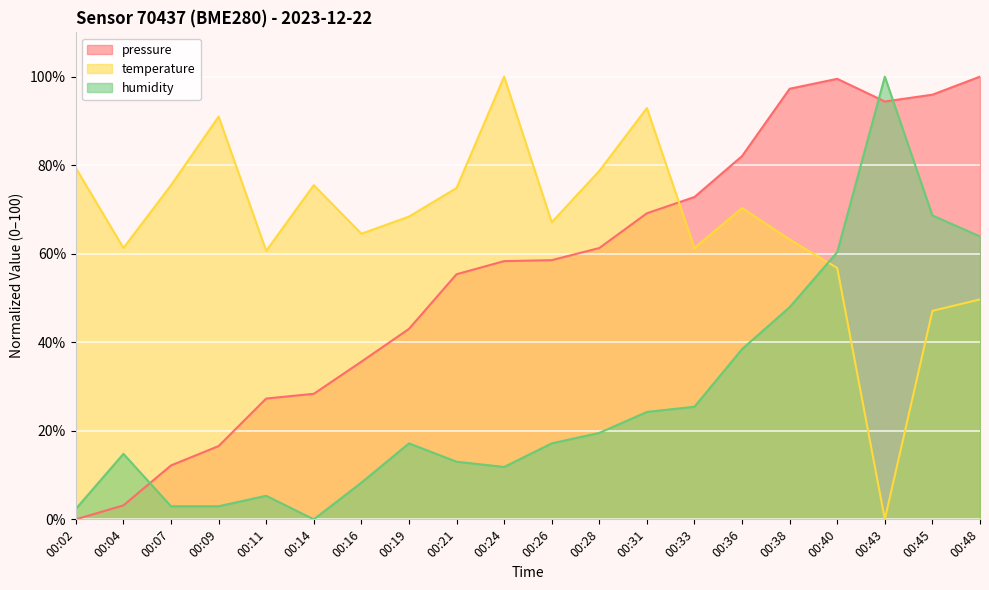

At which label does pressure reach its peak?

00:48